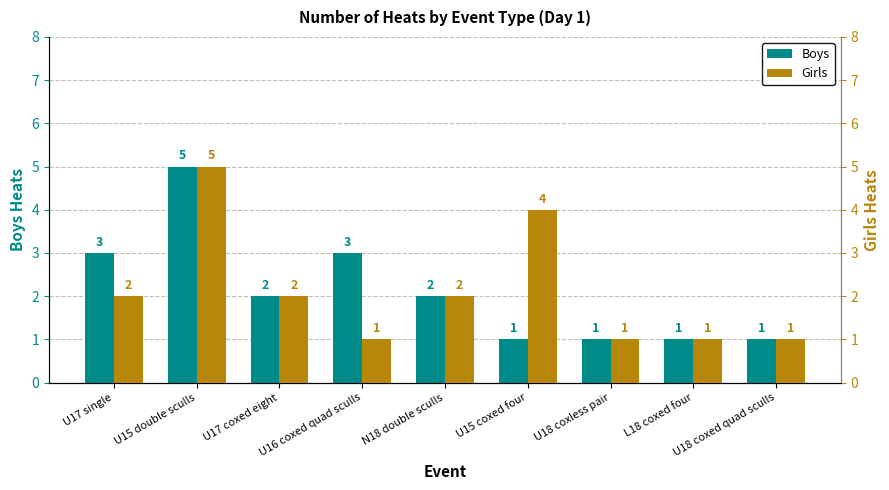

Does the chart contain any negative values?

No